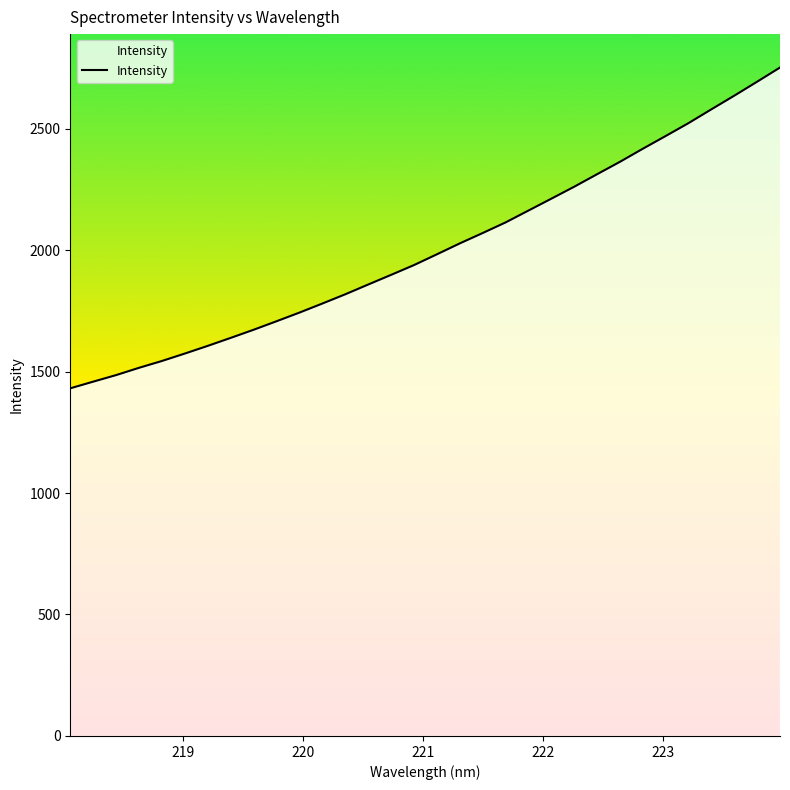

What is the minimum value shown in the chart?

1430.9